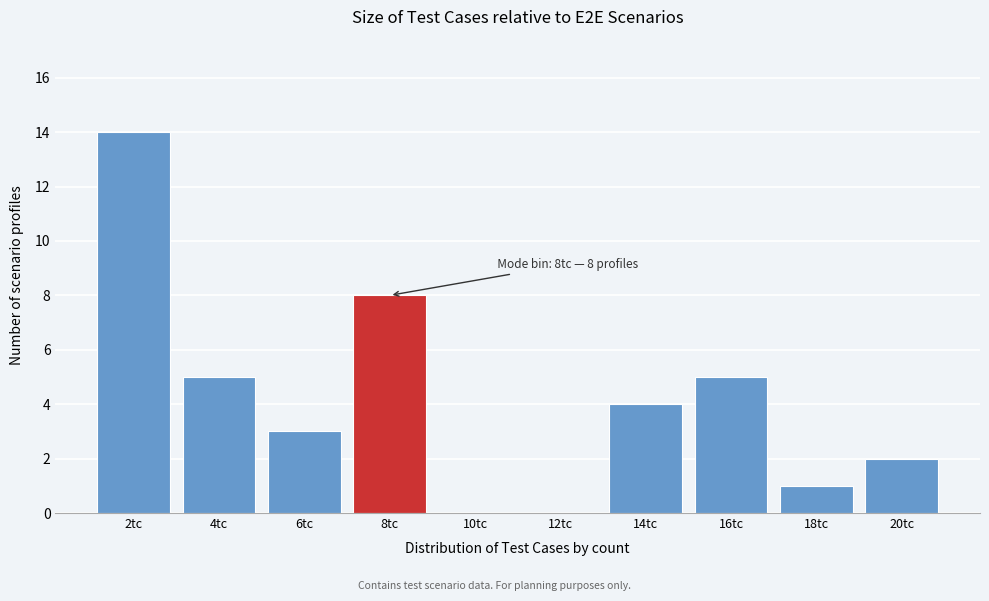

Reading left to right, what are all the values shown in this chart?

2tc=14	4tc=5	6tc=3	8tc=8	10tc=0	12tc=0	14tc=4	16tc=5	18tc=1	20tc=2